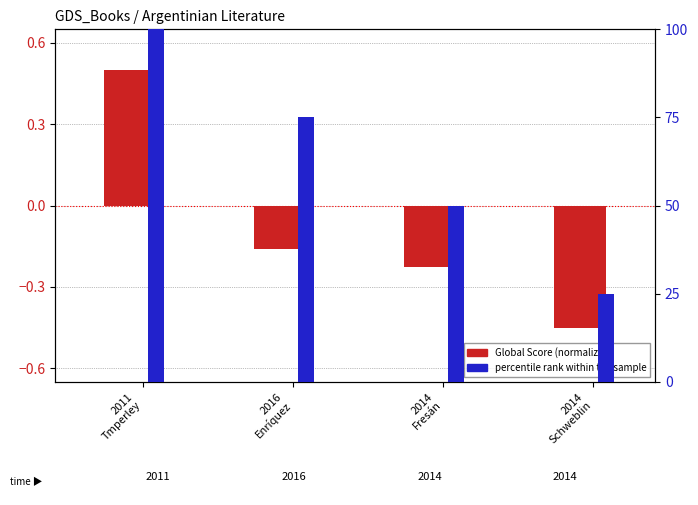

The value of Global Score (normalized) at 2014
Fresán is -0.2. True or false?

True